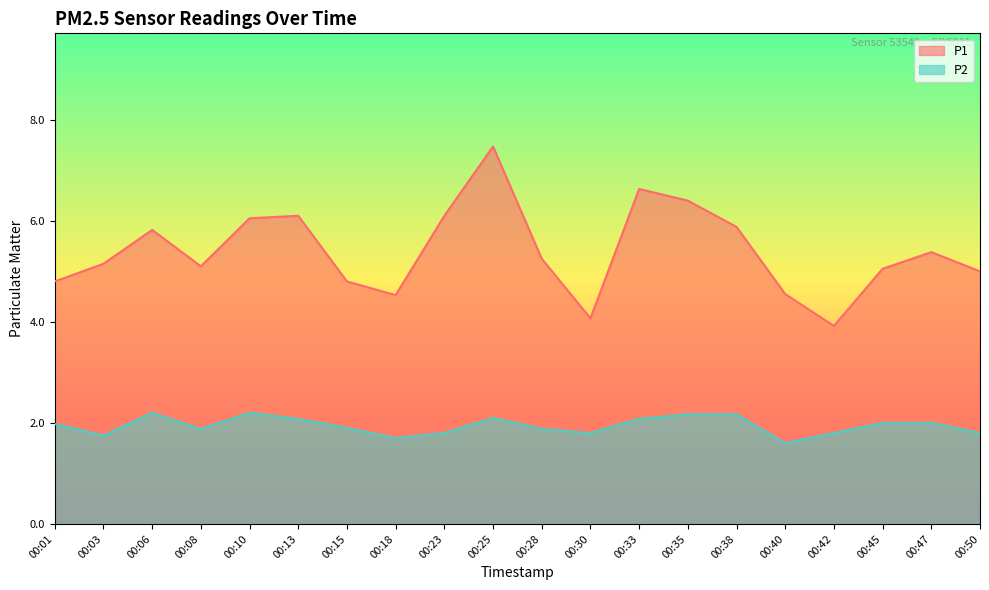

What is the lowest value of the P1 series?

3.9